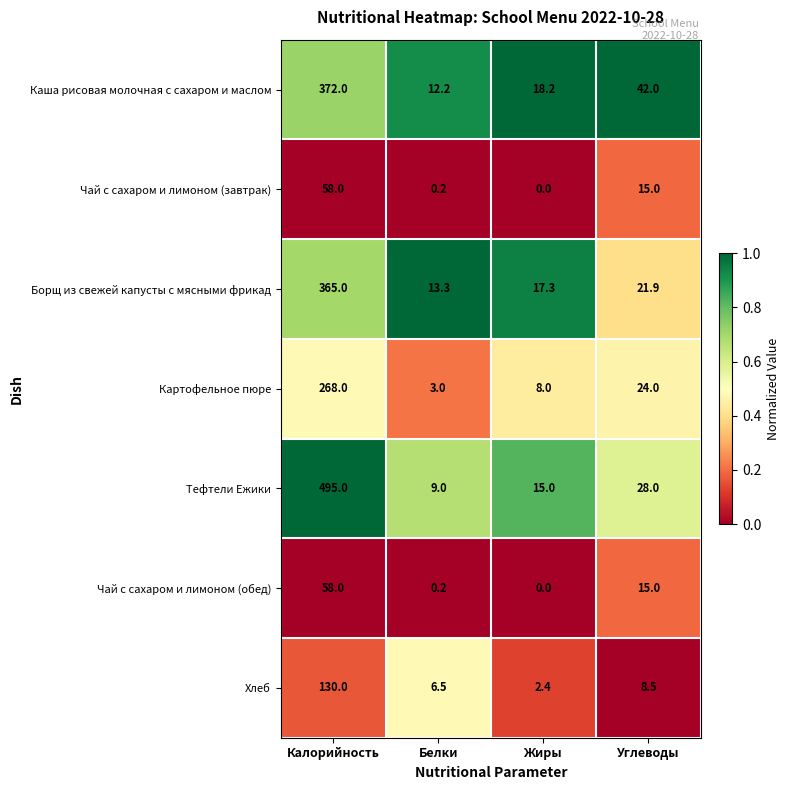

Reading left to right, transcribe all the data shown in this chart.

Каша рисовая молочная с сахаром и маслом: Калорийность=372.0	Белки=12.2	Жиры=18.2	Углеводы=42.0
Чай с сахаром и лимоном (завтрак): Калорийность=58.0	Белки=0.2	Жиры=0.0	Углеводы=15.0
Борщ из свежей капусты с мясными фрикад: Калорийность=365.0	Белки=13.3	Жиры=17.3	Углеводы=21.9
Картофельное пюре: Калорийность=268.0	Белки=3.0	Жиры=8.0	Углеводы=24.0
Тефтели Ежики: Калорийность=495.0	Белки=9.0	Жиры=15.0	Углеводы=28.0
Чай с сахаром и лимоном (обед): Калорийность=58.0	Белки=0.2	Жиры=0.0	Углеводы=15.0
Хлеб: Калорийность=130.0	Белки=6.5	Жиры=2.4	Углеводы=8.5